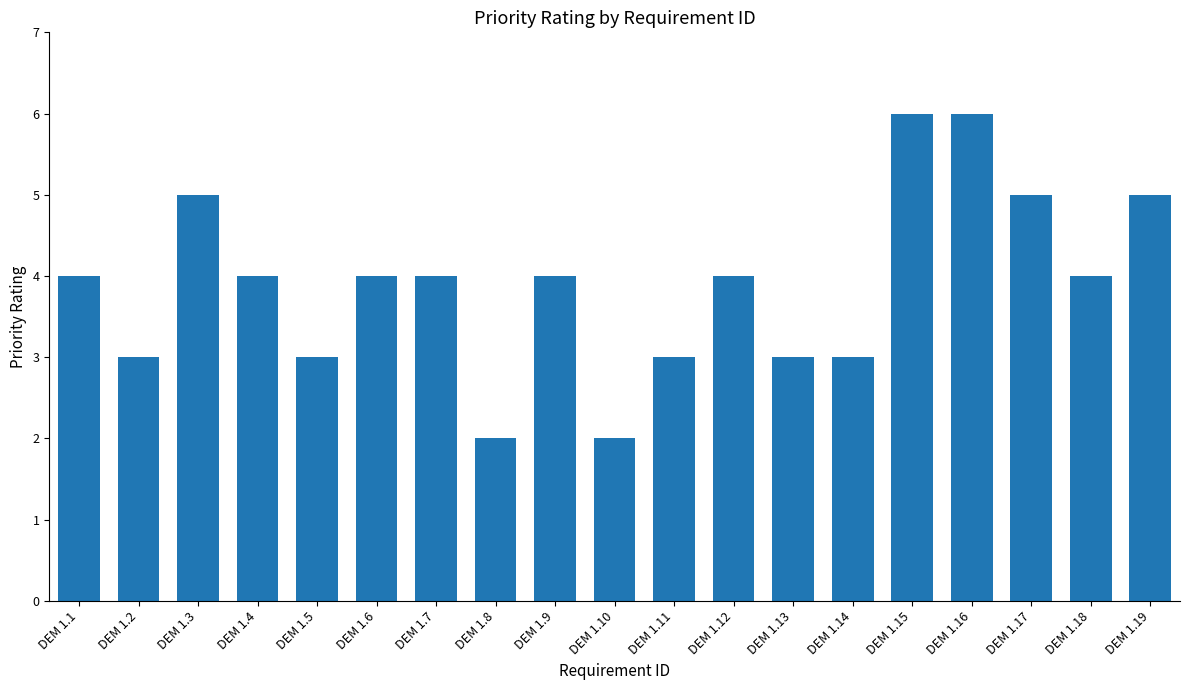

Are the bars grouped side by side (vs. stacked)?

No